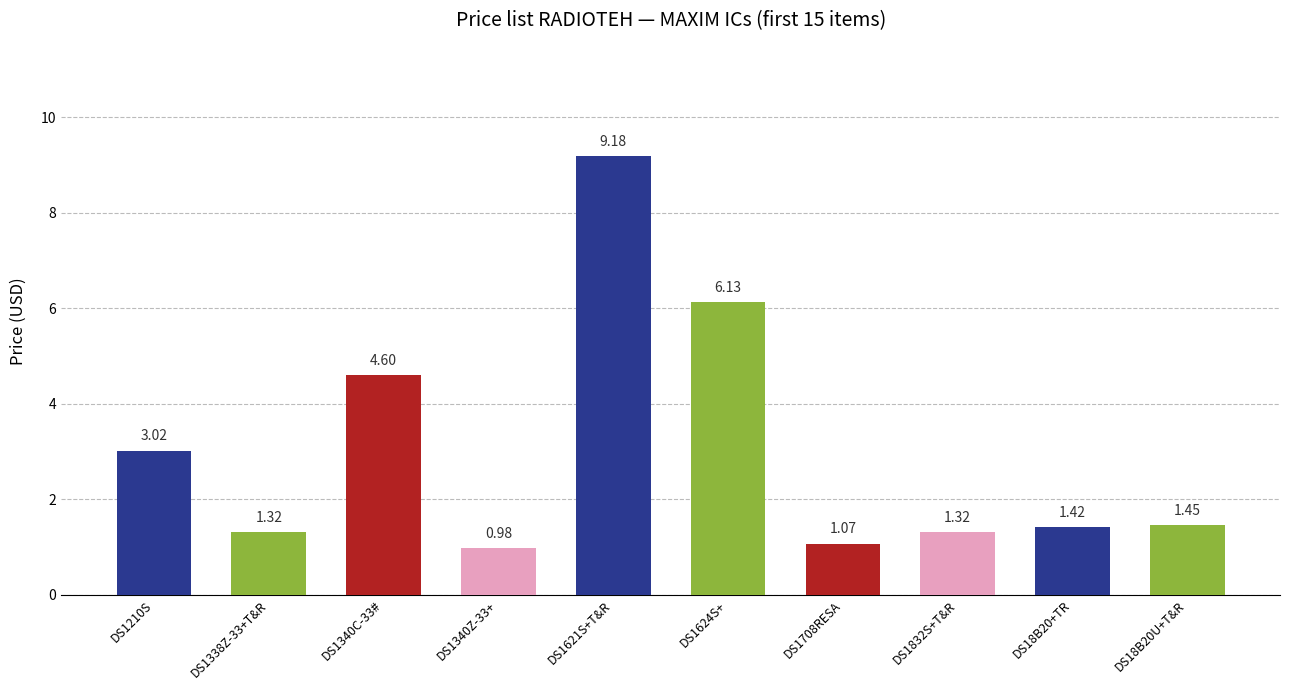

What is the difference between the maximum and minimum values?

8.2